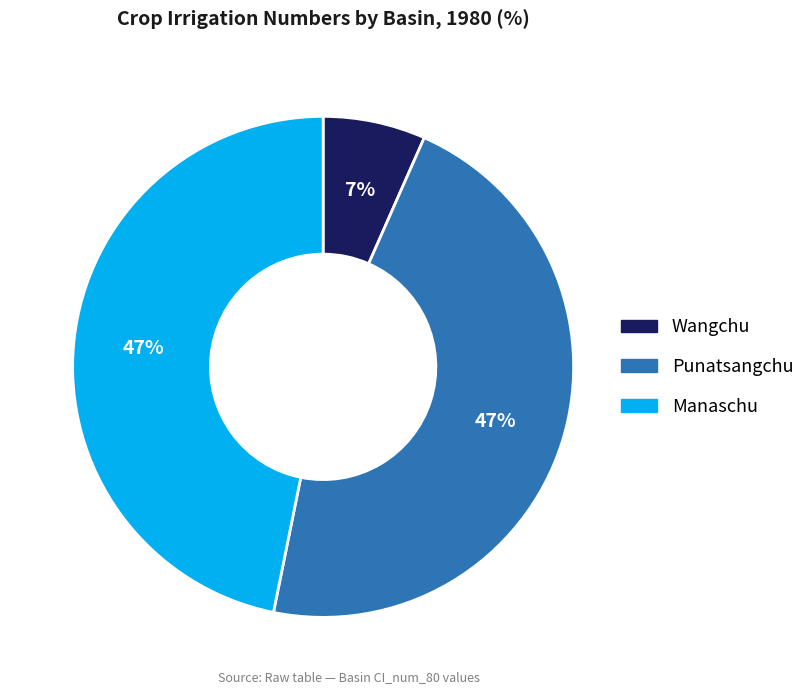

Which category has the smallest portion of the pie?

Wangchu